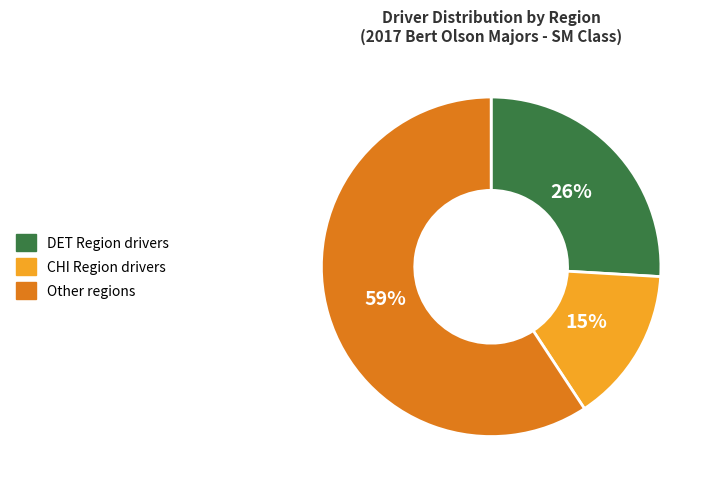

To the nearest percent, what is the difference between the largest and smallest slice percentages?

44%